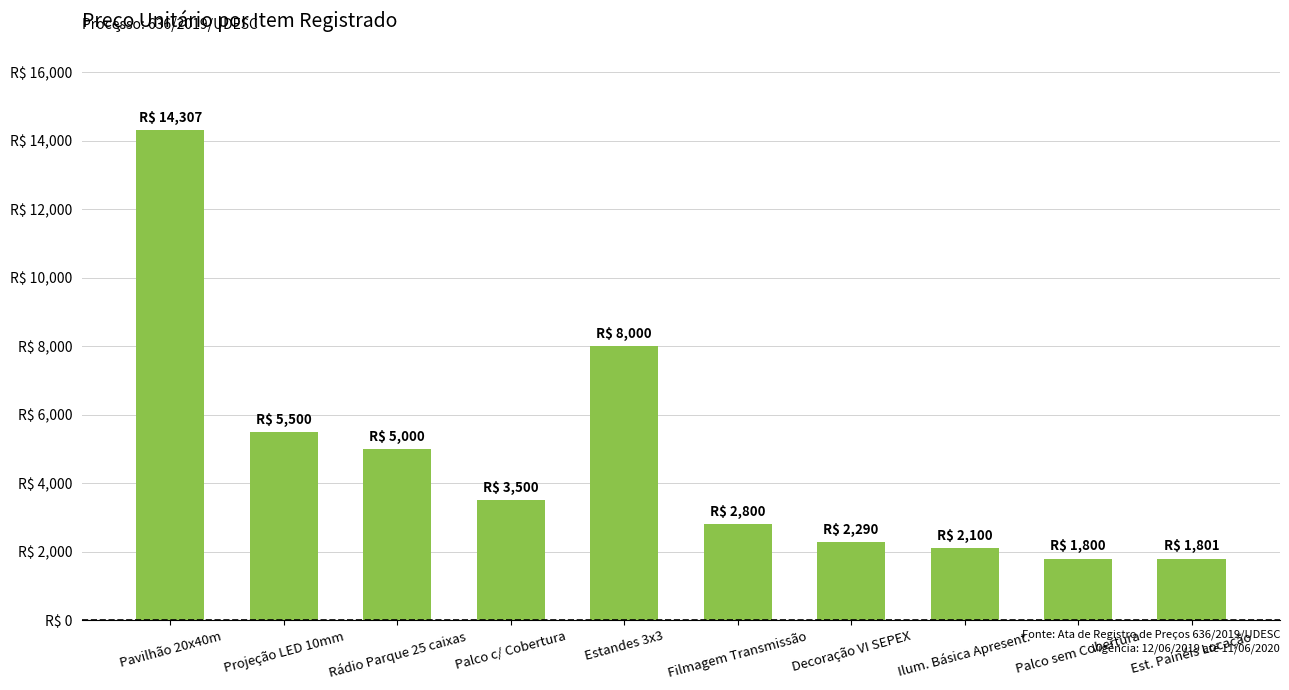

At which category does the chart reach its minimum across all series?

Palco sem Cobertura